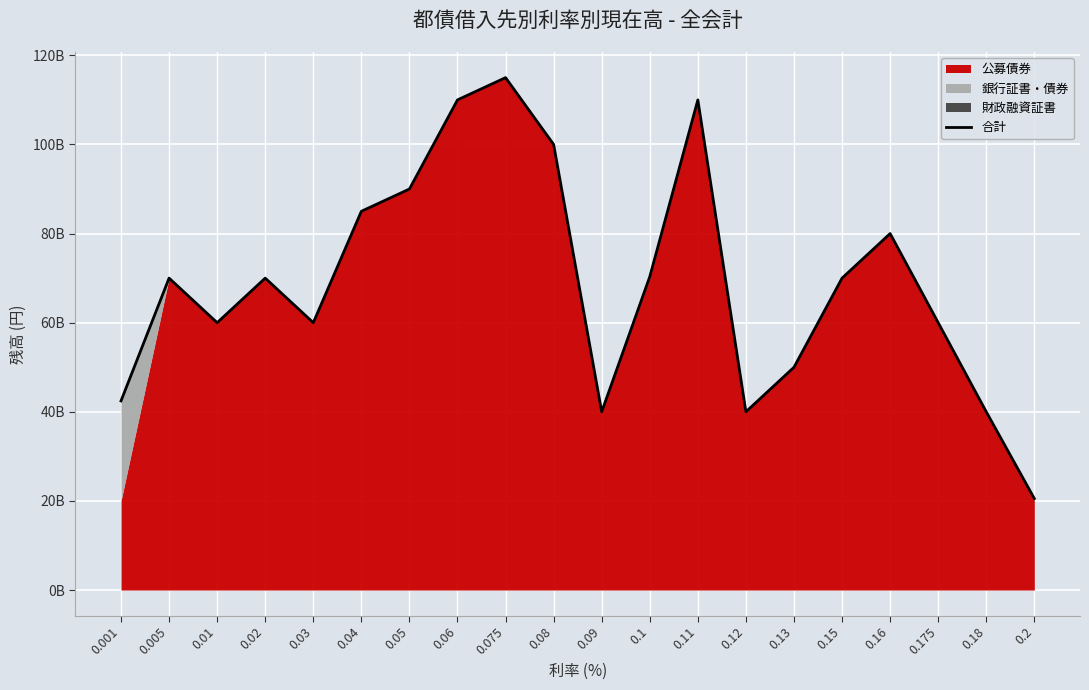

How many lines are shown in the chart?

1